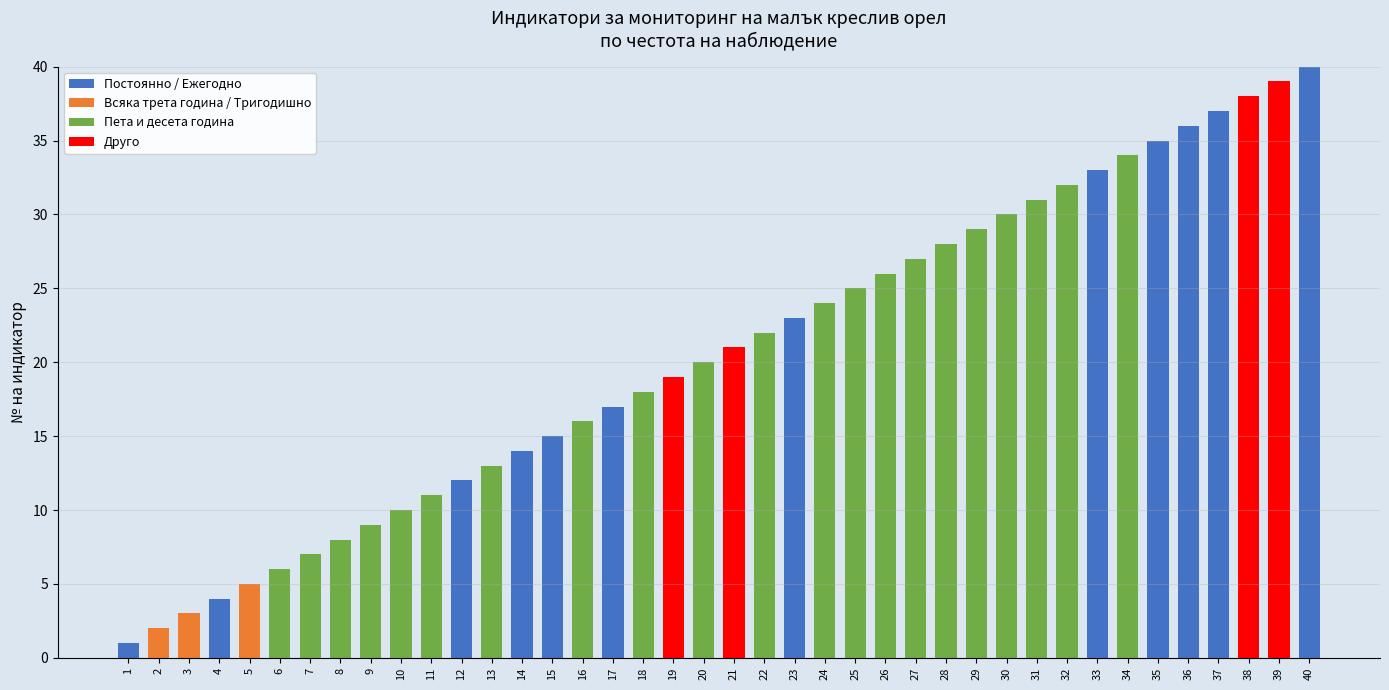

At which label does Постоянно / Ежегодно reach its peak?

40